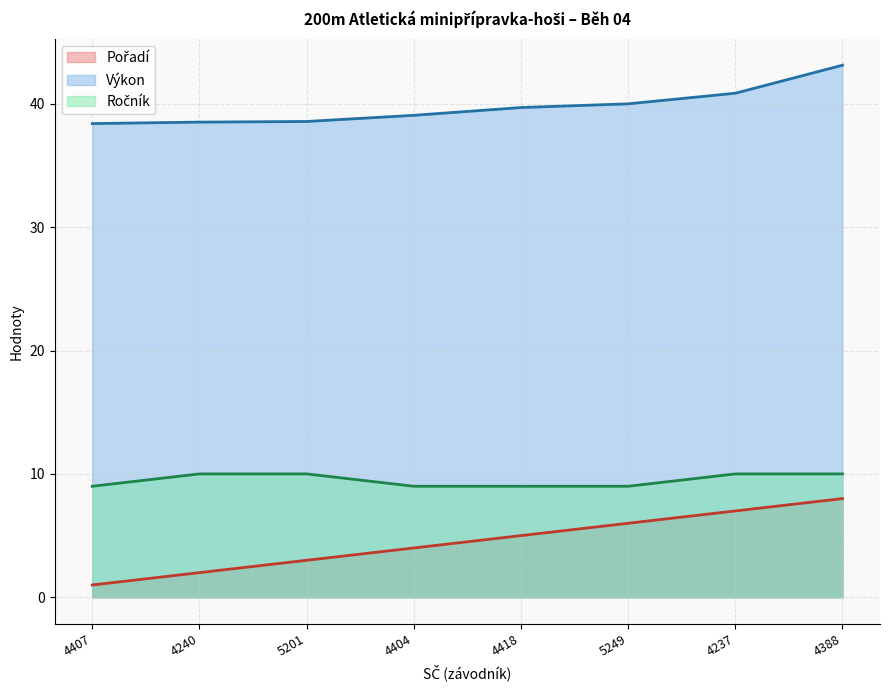

How many categories are shown in the chart?

8